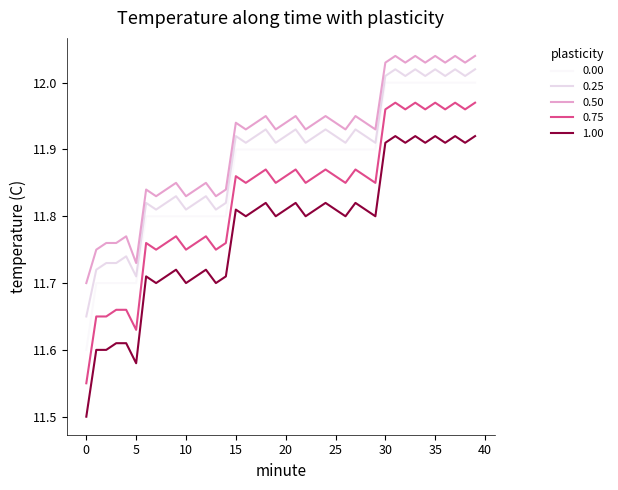

True or false: 1.00 and 0.25 cross at least once.

False